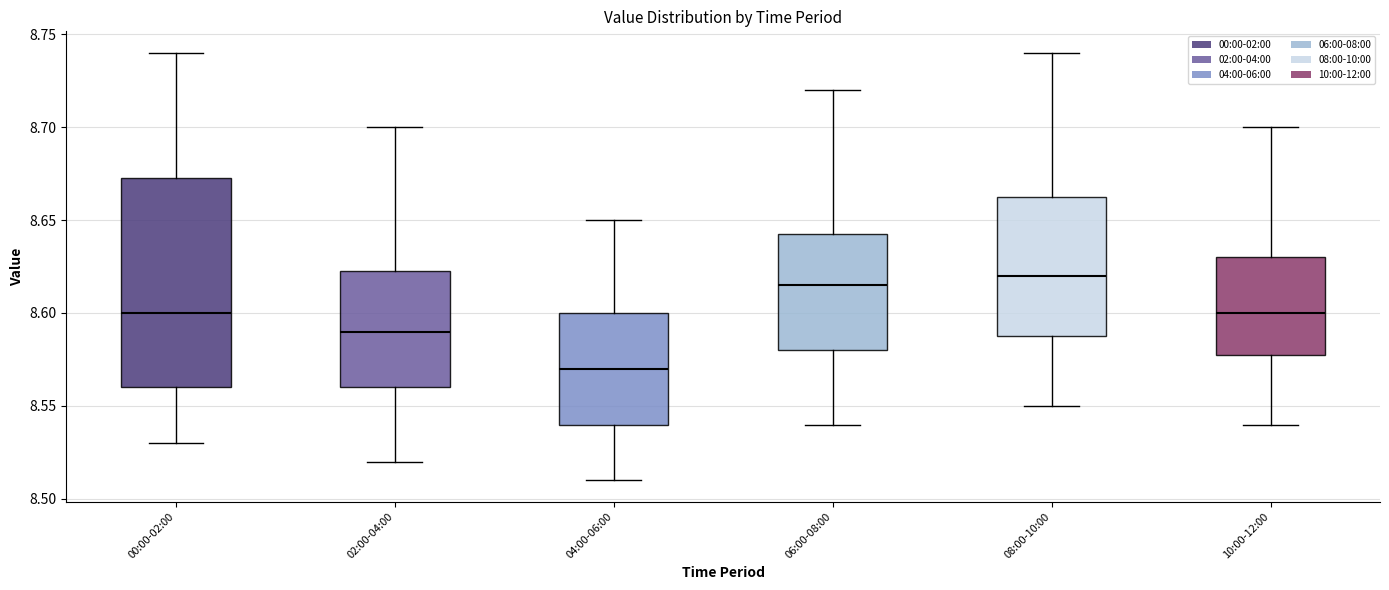

Comparing the boxes themselves (not the whiskers), which one is the tallest?

00:00-02:00